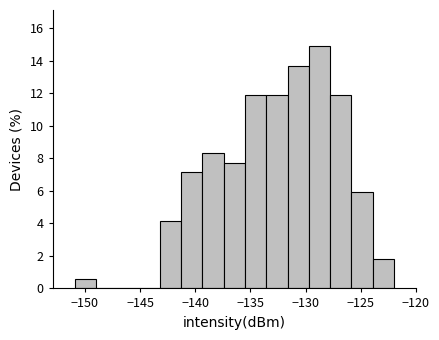

Read against the x-axis, roughly where is the centre of the tallest bar?

-128.5